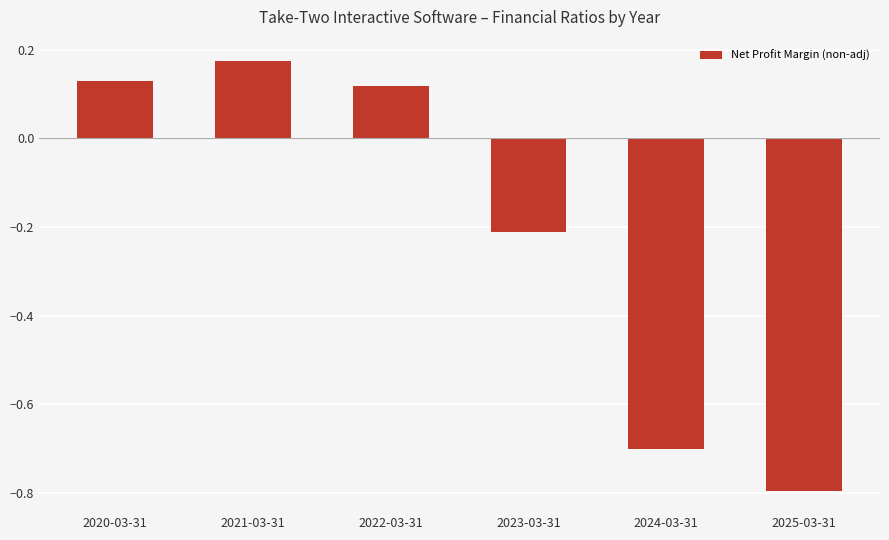

What is the smallest value displayed?

-0.8